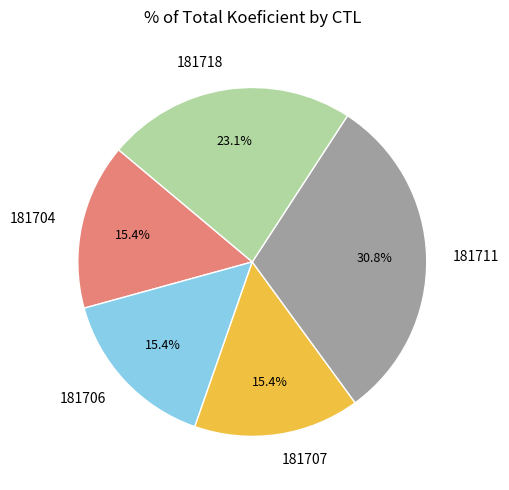

To the nearest percent, what is the difference between the largest and smallest slice percentages?

15%